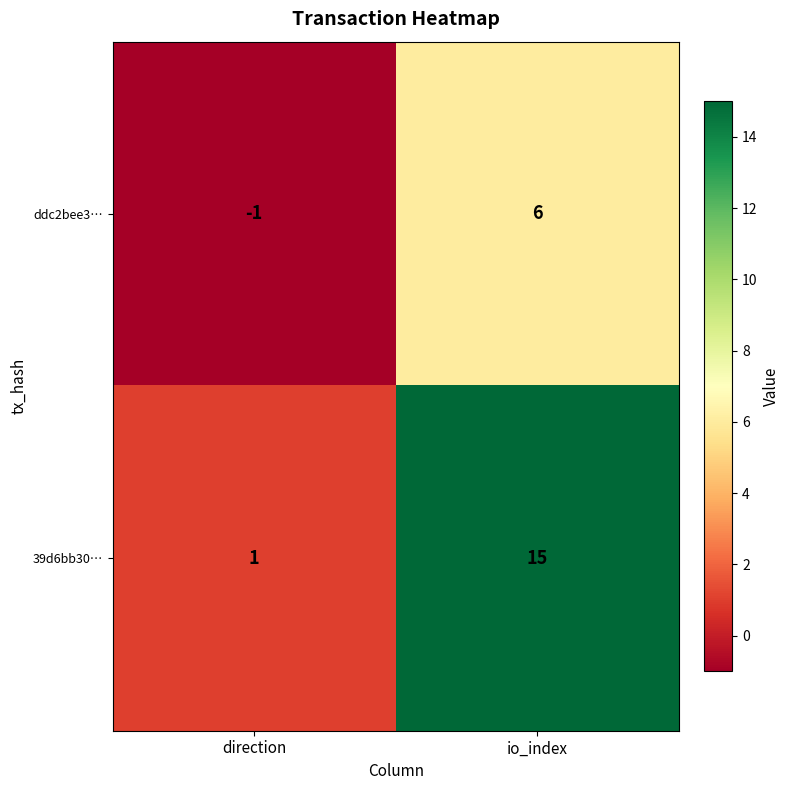

At direction, list the series in order from largest to smallest.

39d6bb30…, ddc2bee3…